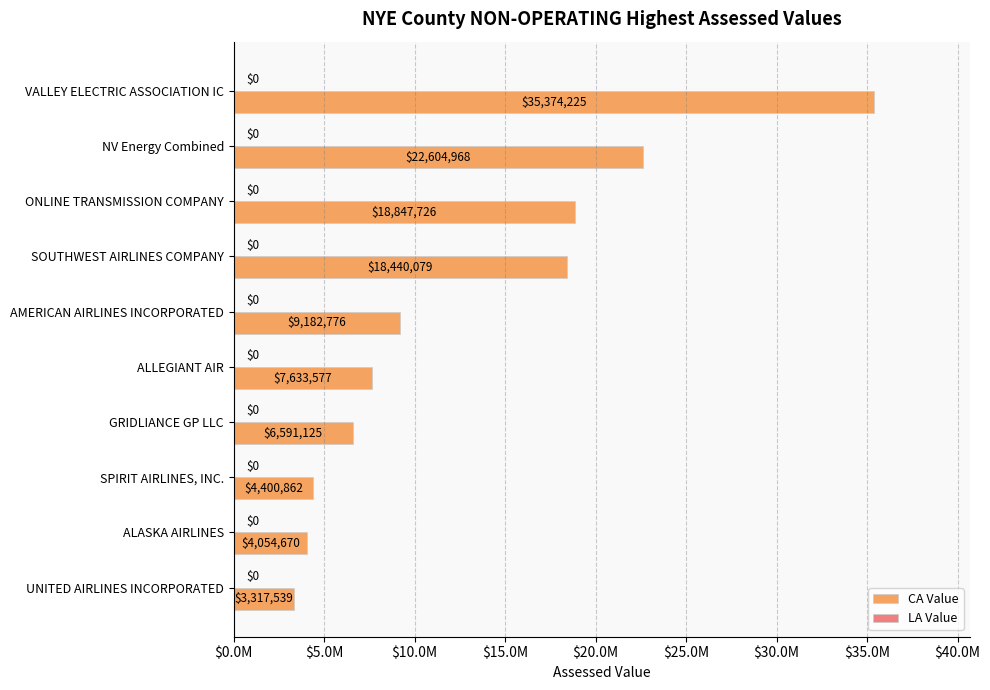

Are the bars horizontal?

Yes